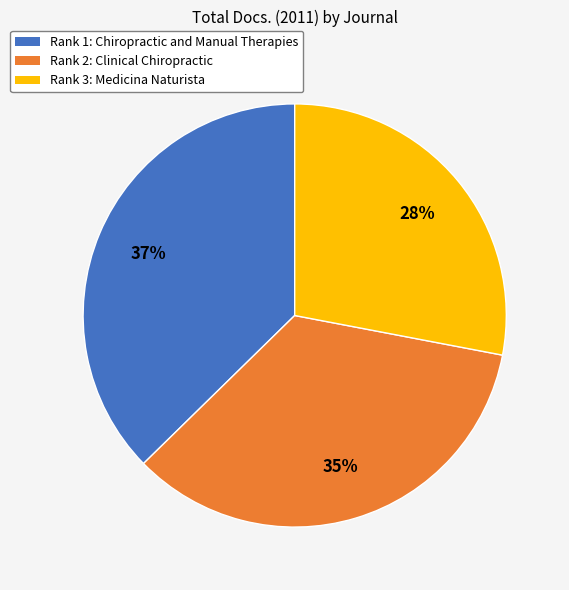

Rank the categories by value from highest to lowest.

Rank 1: Chiropractic and Manual Therapies, Rank 2: Clinical Chiropractic, Rank 3: Medicina Naturista